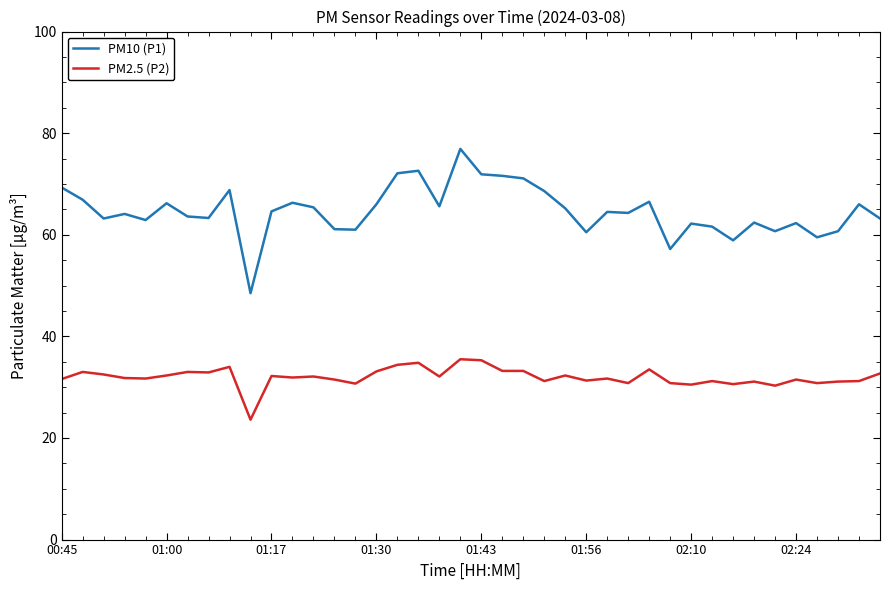

List the series in order of their overall mean, highest first.

PM10 (P1), PM2.5 (P2)